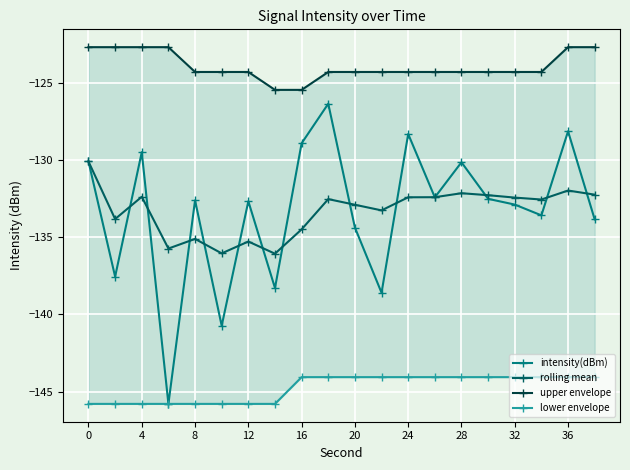

True or false: lower envelope and intensity(dBm) intersect in this chart.

False